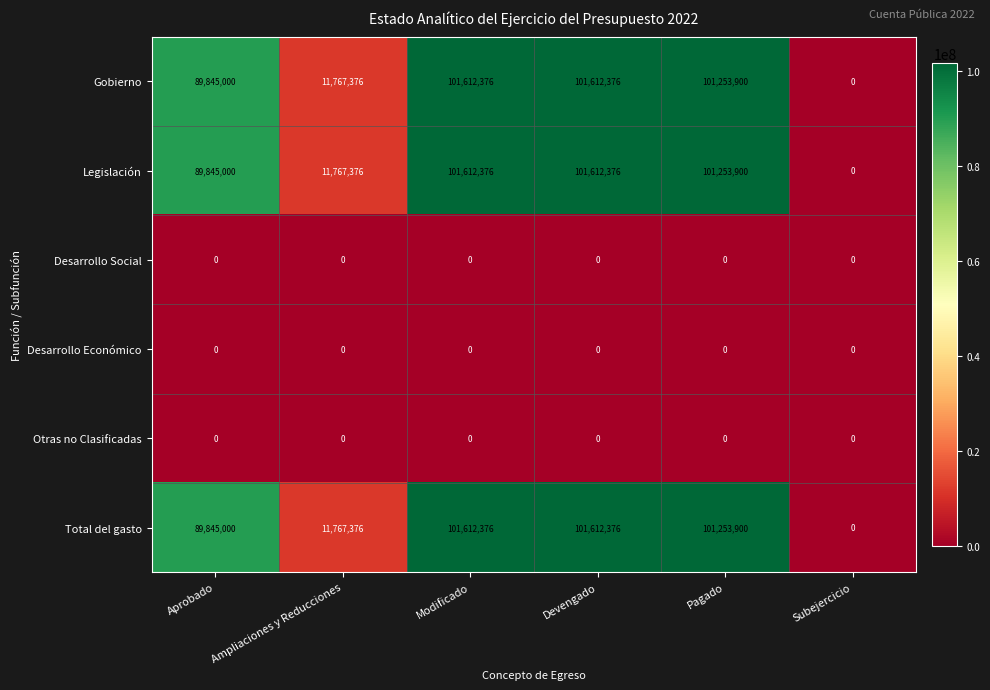

Is the value of Gobierno at Ampliaciones y Reducciones greater than the value of Desarrollo Social at Ampliaciones y Reducciones?

Yes